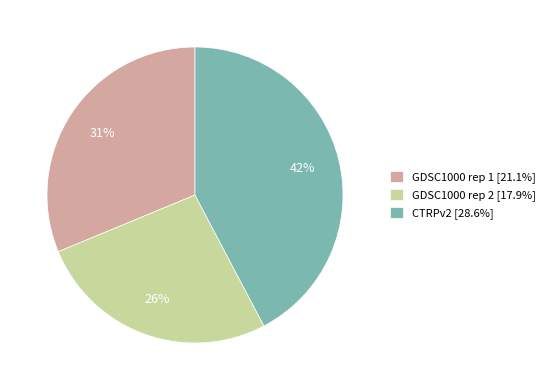

To the nearest percent, what portion does GDSC1000 rep 1 represent?

31%